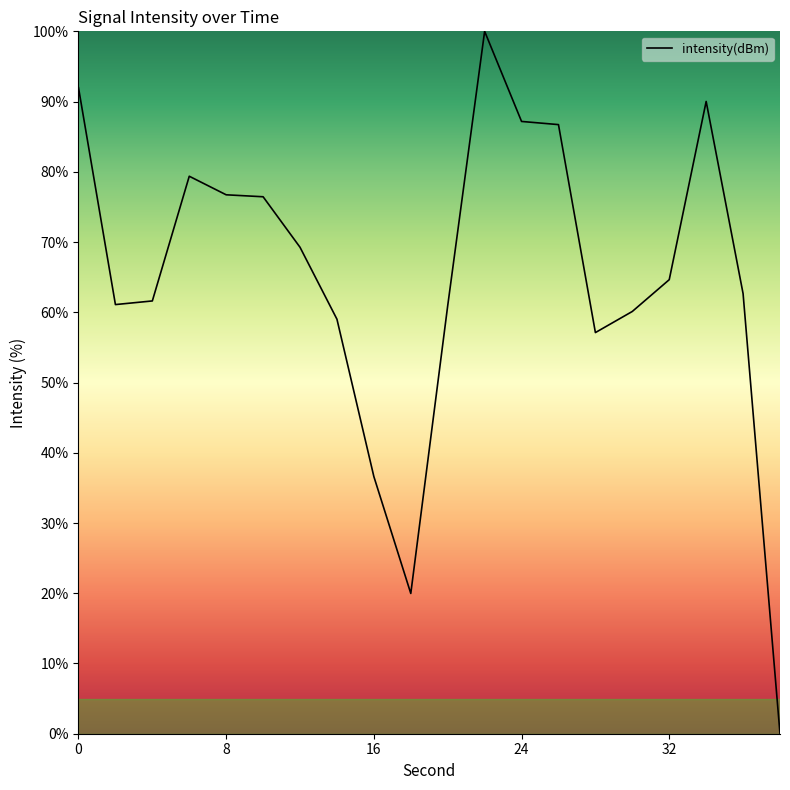

How many distinct data groups are displayed?

1